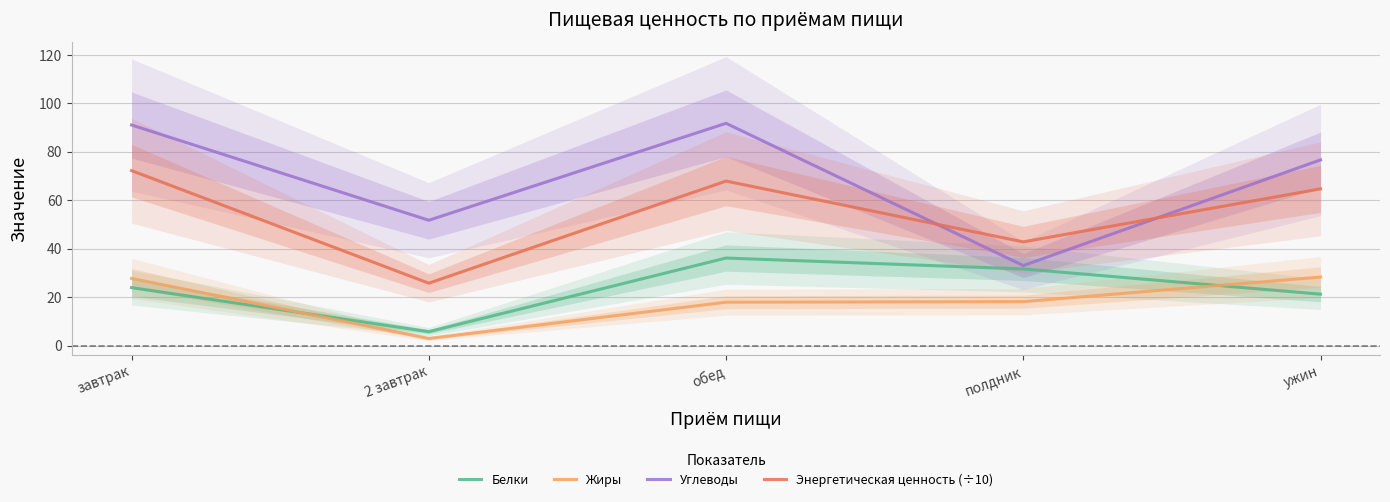

What are all the series names shown in the legend?

Белки, Жиры, Углеводы, Энергетическая ценность (÷10)